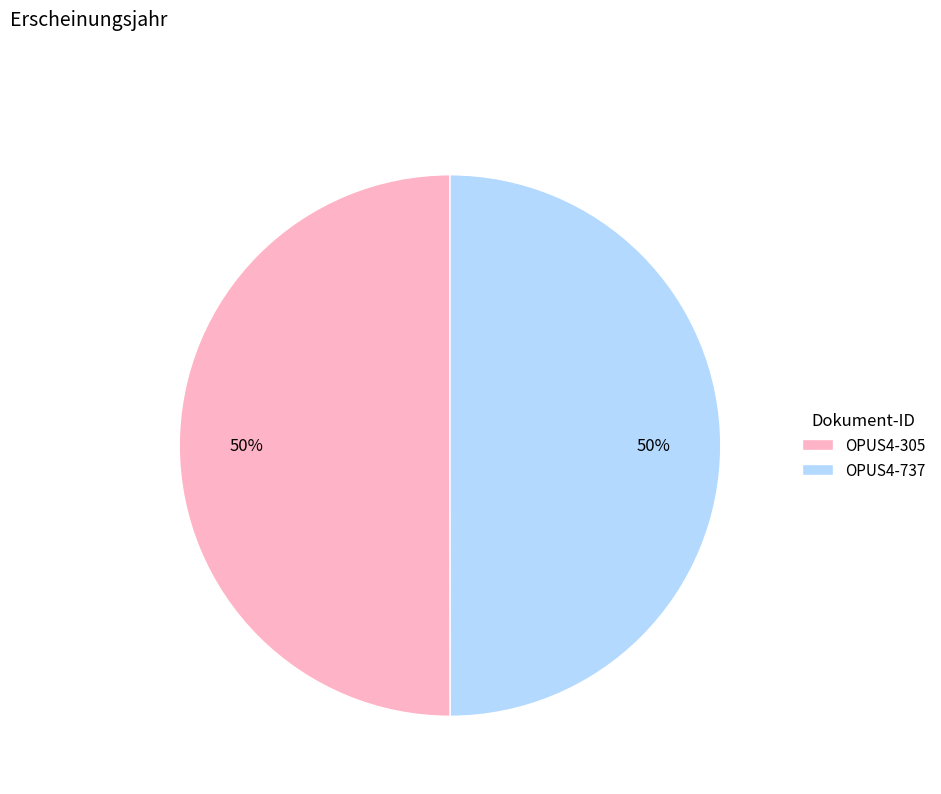

What percentage is the OPUS4-305 slice, to the nearest percent?

50%